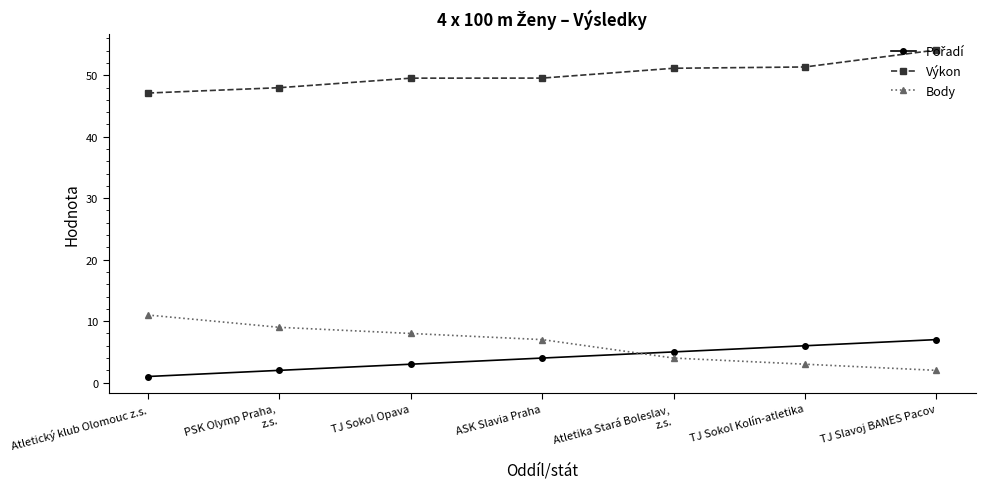

True or false: Body and Výkon cross at least once.

False